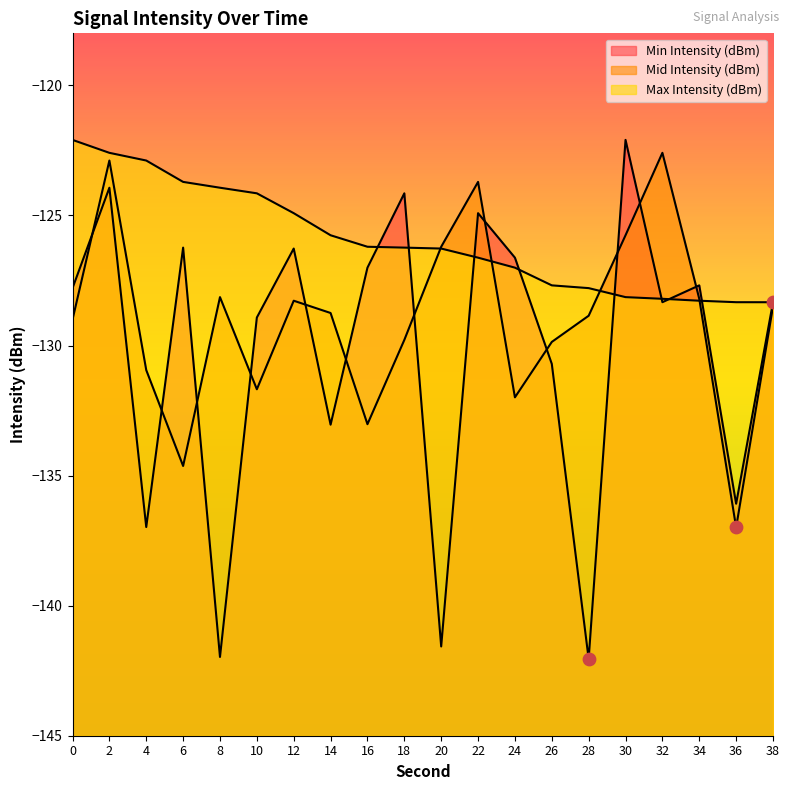

Which series has the largest total across all categories?

Max Intensity (dBm)